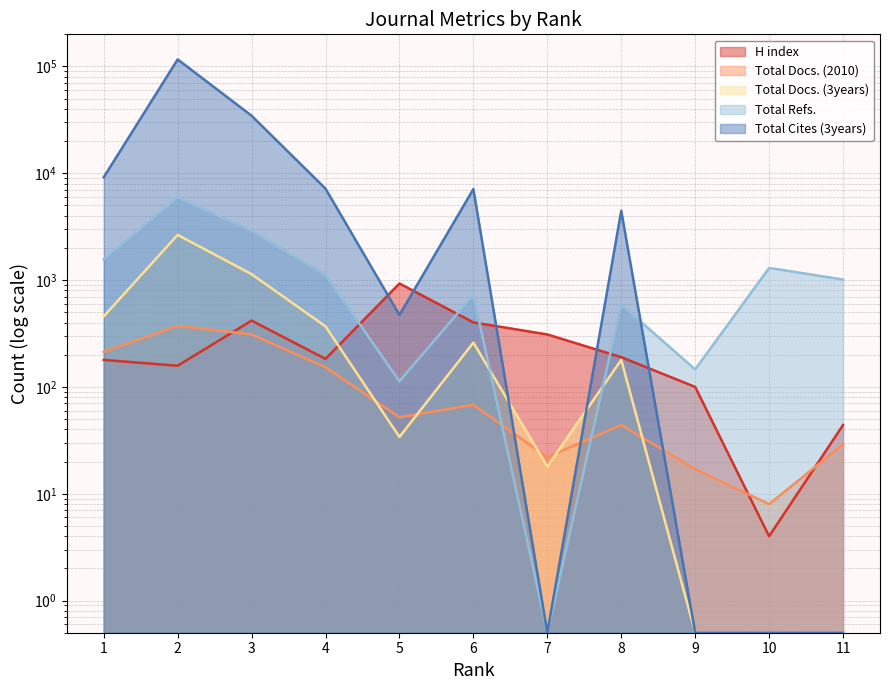

How many times do Total Refs. and H index cross each other?

4